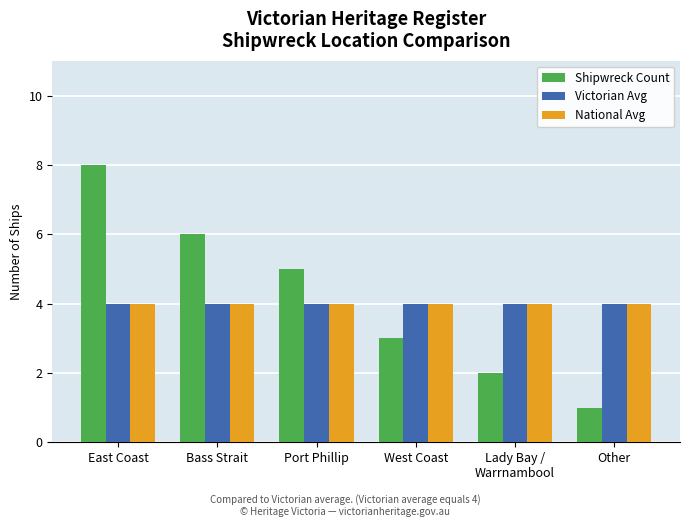

Is it true that Victorian Avg equals 4 at Bass Strait?

True